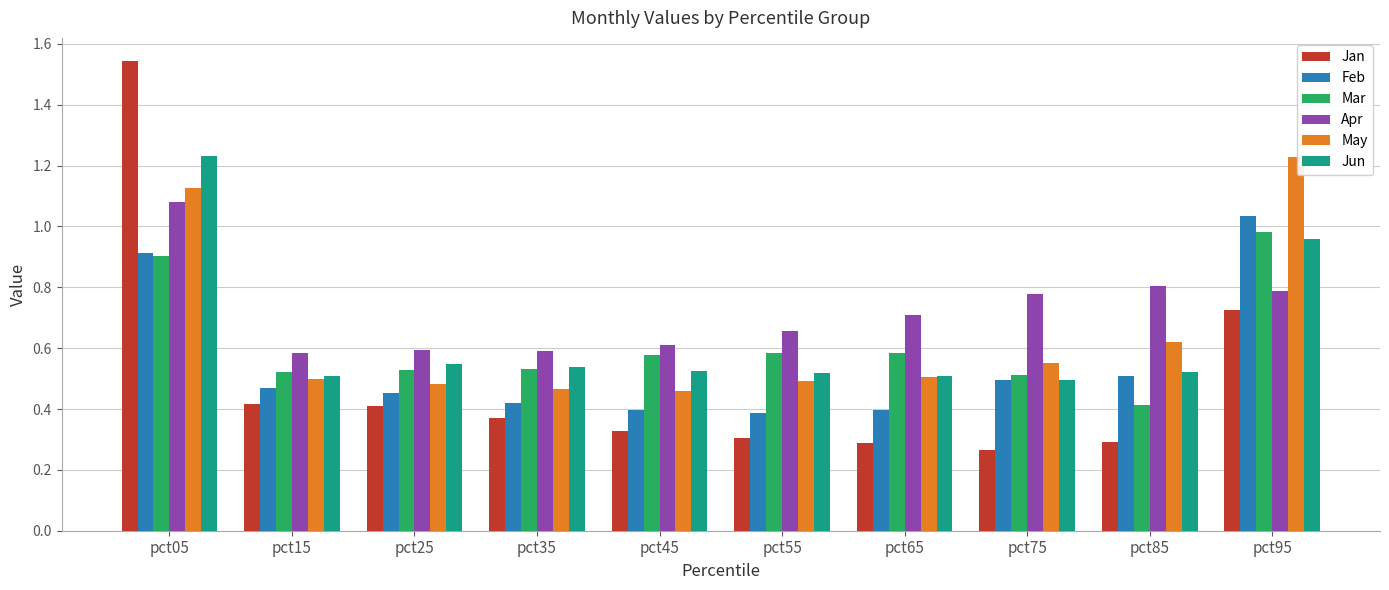

True or false: Apr has a value of 0.6 at pct15.

True